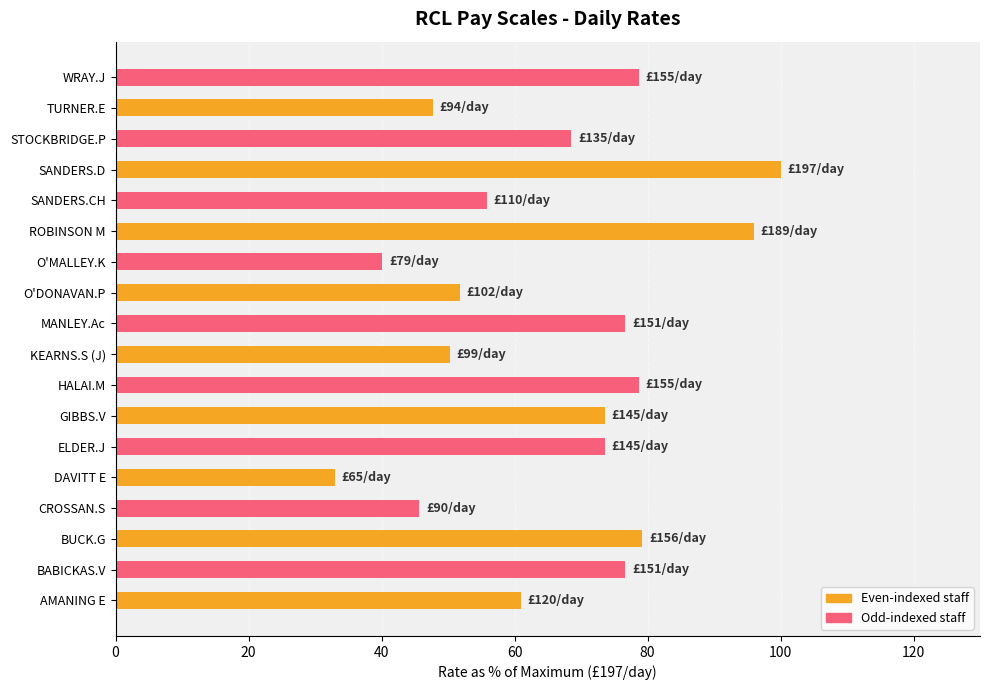

How many bars are there in total?

18